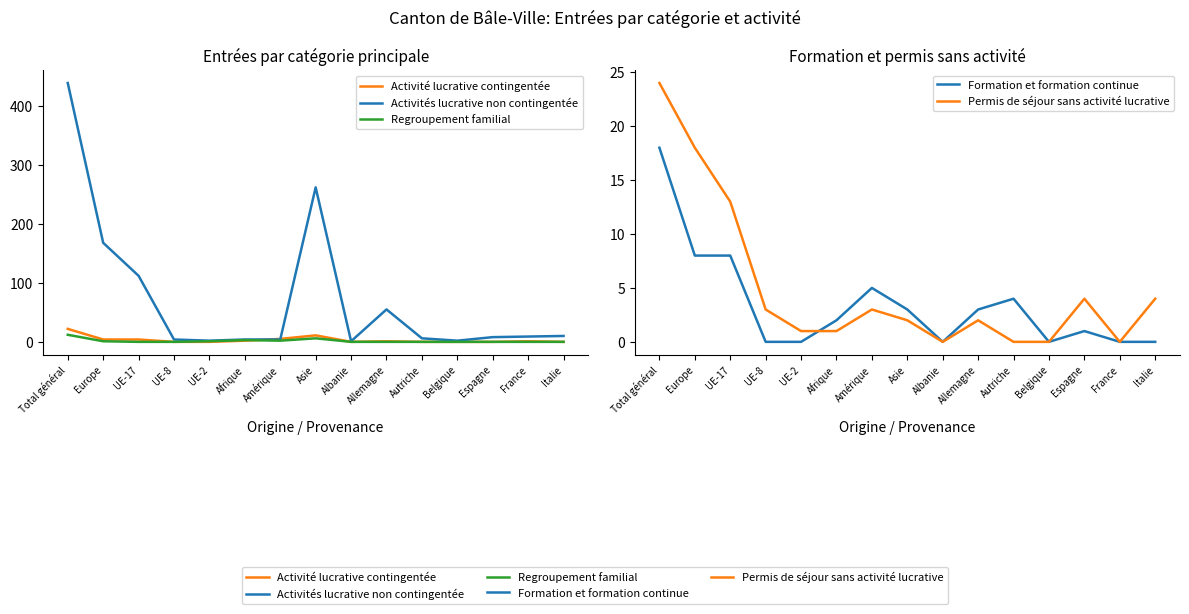

Which label corresponds to the largest value in the chart?

Total général